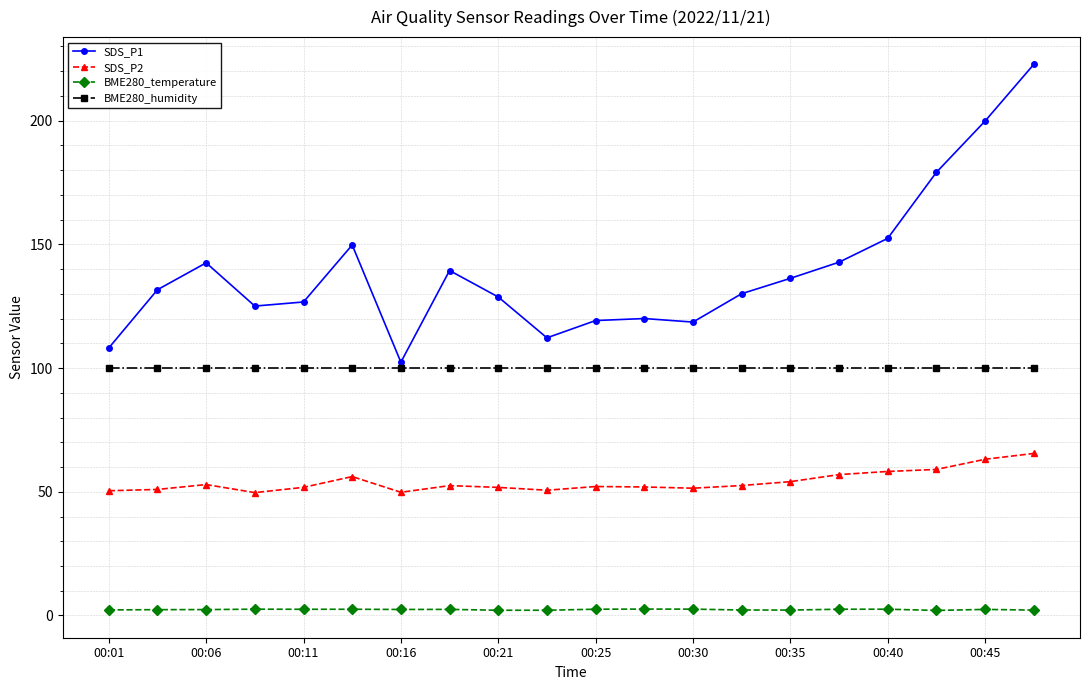

What is the average value of the SDS_P1 series?

139.4